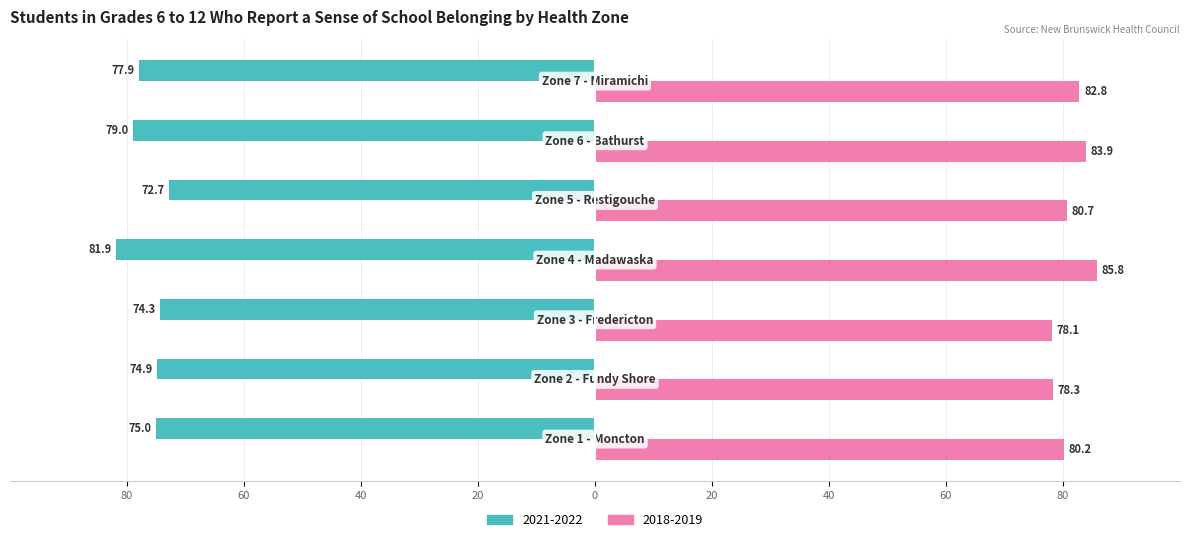

What are all the series names shown in the legend?

2021-2022, 2018-2019